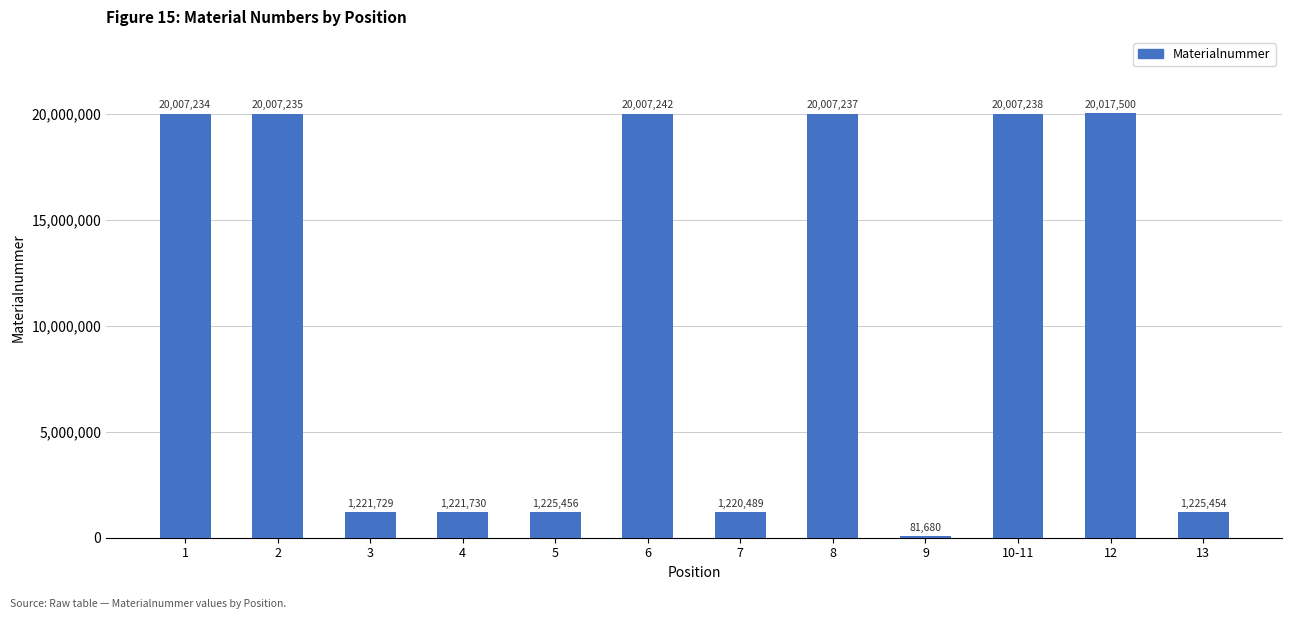

True or false: the data shows 13237241 at 2.

False